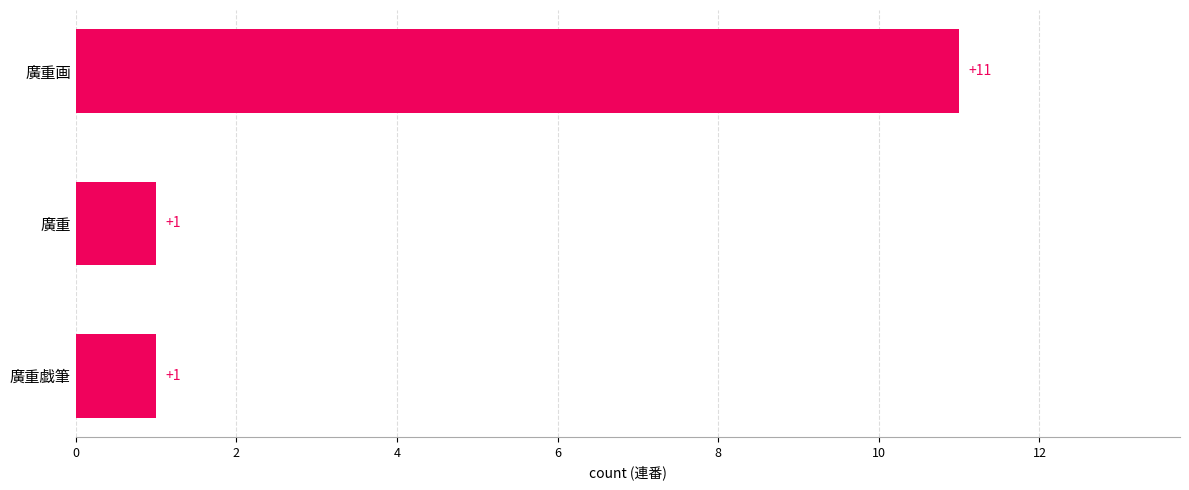

What is the smallest value displayed?

1